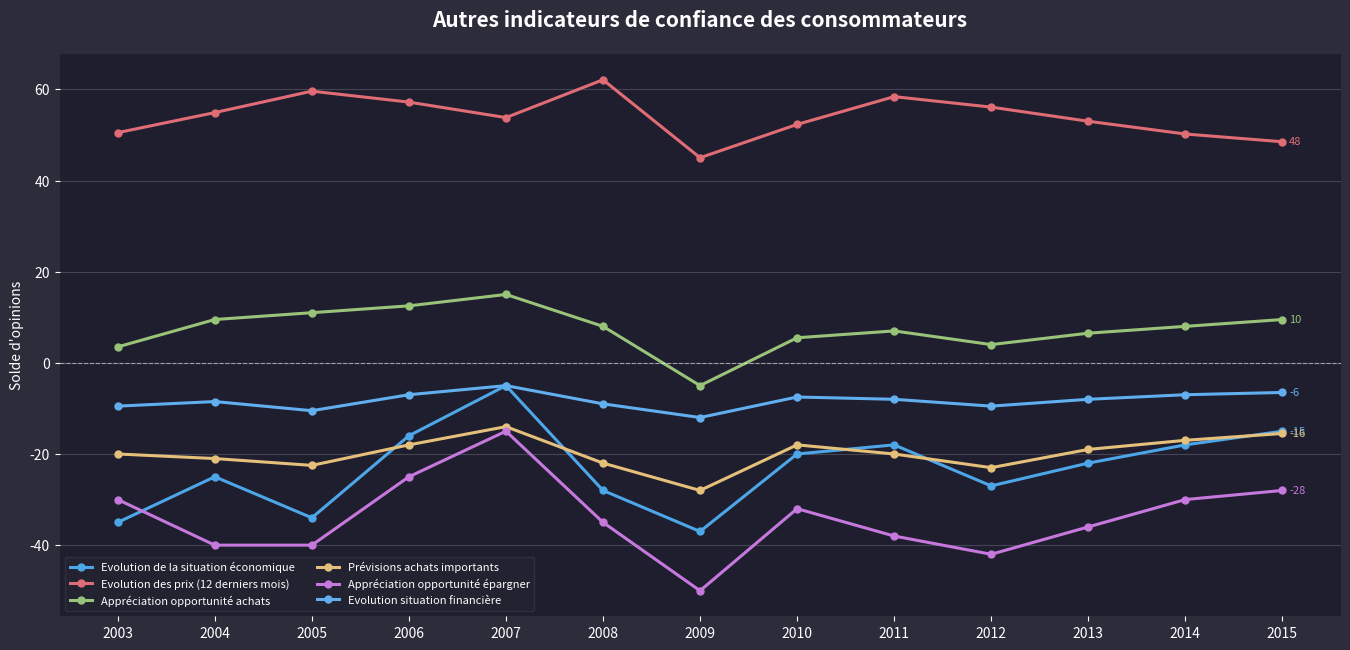

Where is the first local minimum for Evolution de la situation économique?

2005